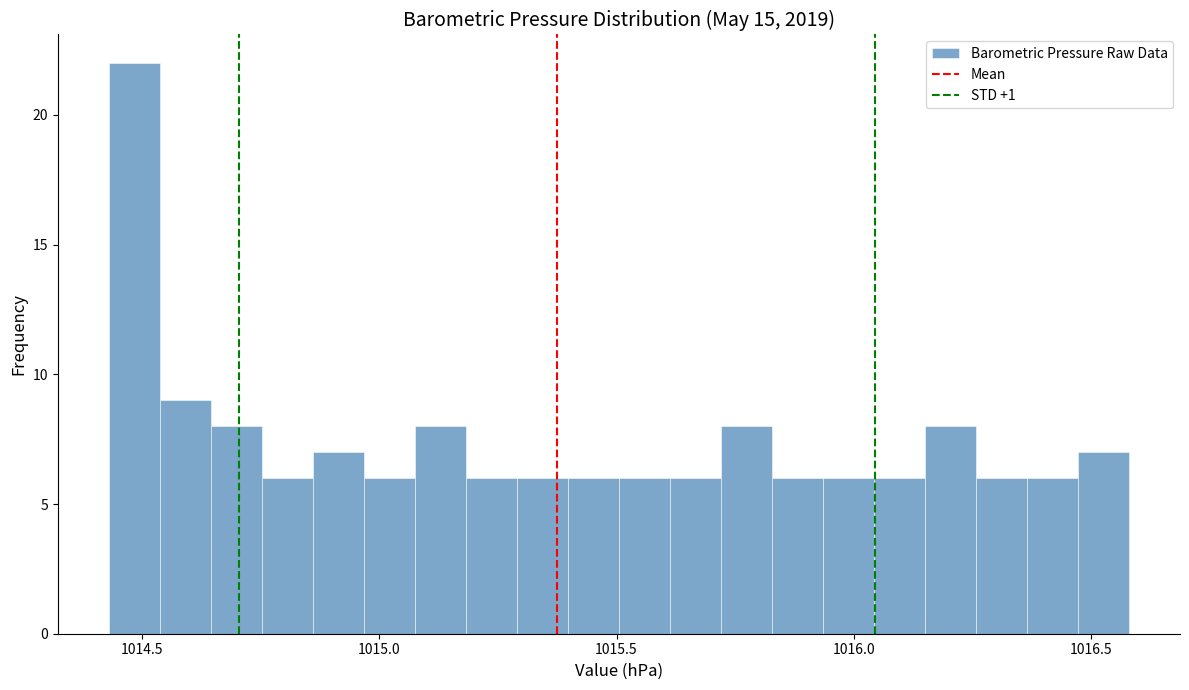

Around what value on the x-axis is the tallest bar? Give the approximate position of its centre, as read against the axis.

1014.50